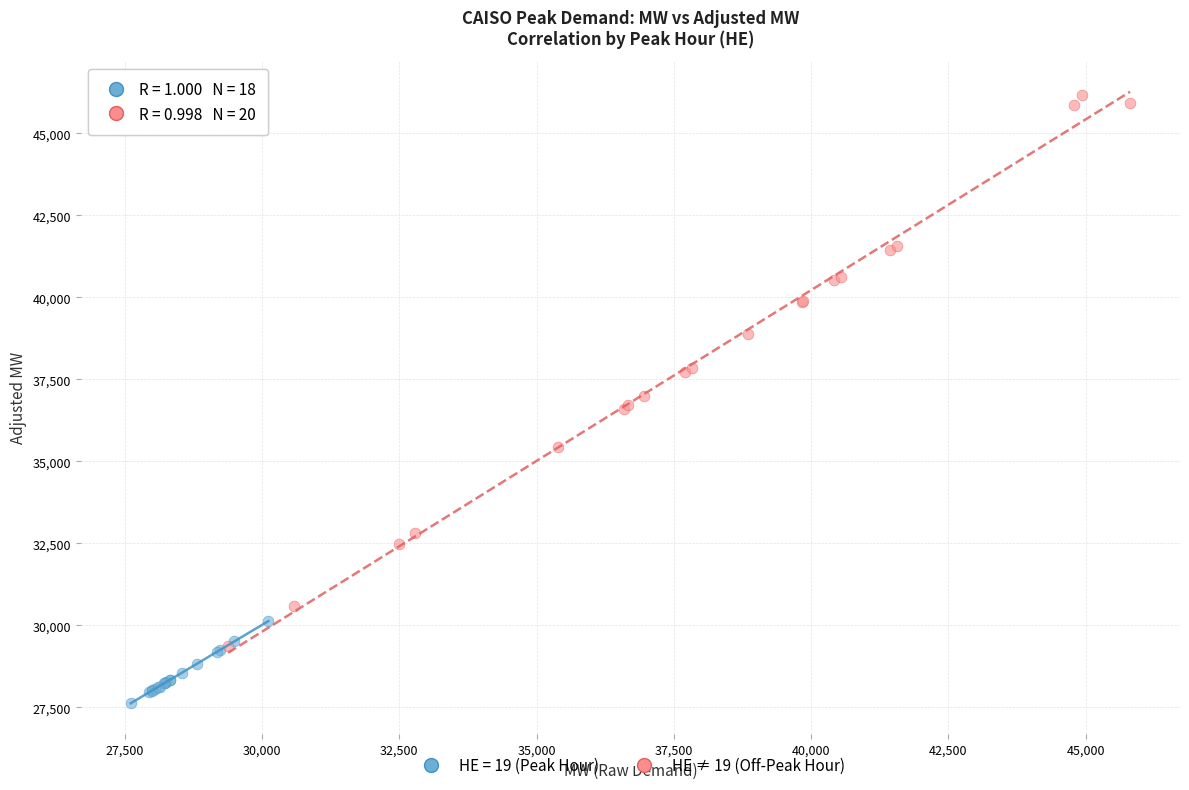

Which series contains the highest Y value?

HE ≠ 19 (Off-Peak Hour)